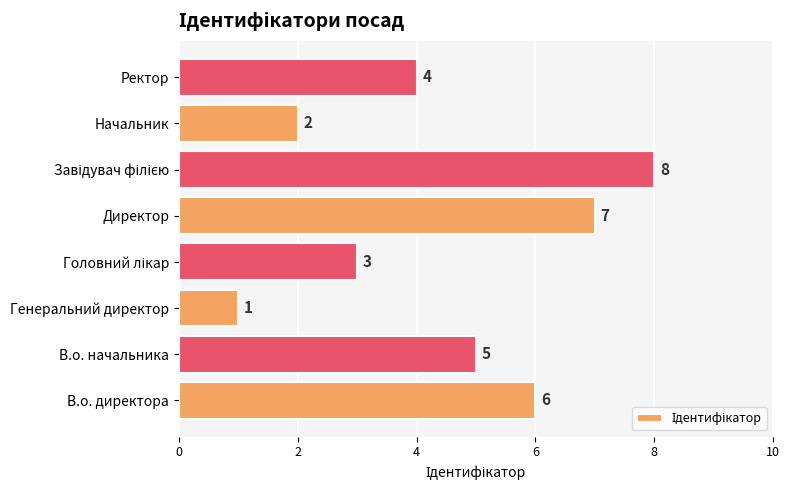

At which category does the chart reach its minimum across all series?

Генеральний директор